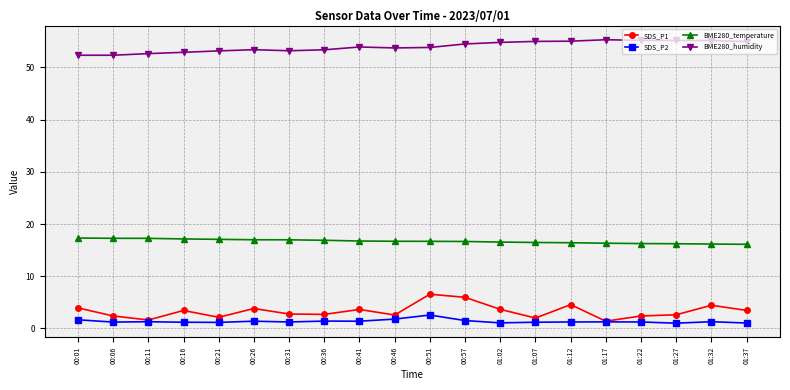

Between 00:31 and 01:02, which series saw the biggest shift?

BME280_humidity